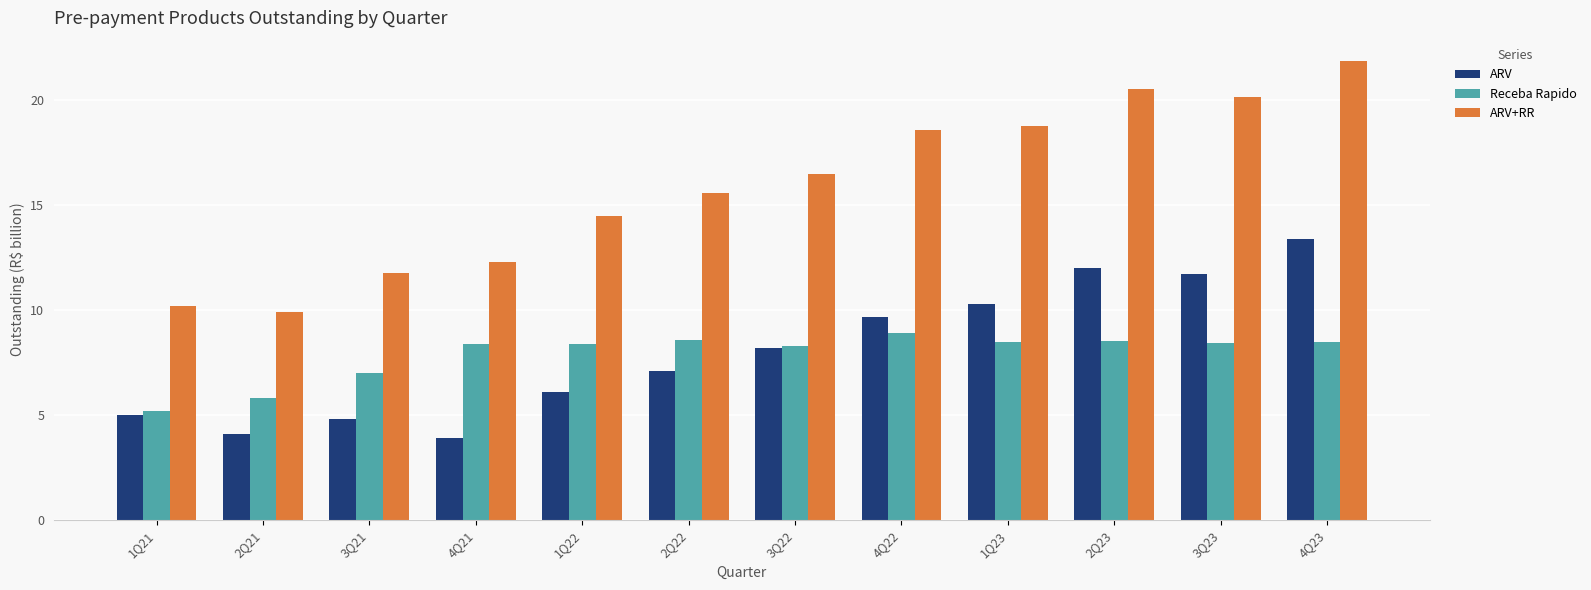

Is it true that ARV equals 3.5 at 3Q22?

False